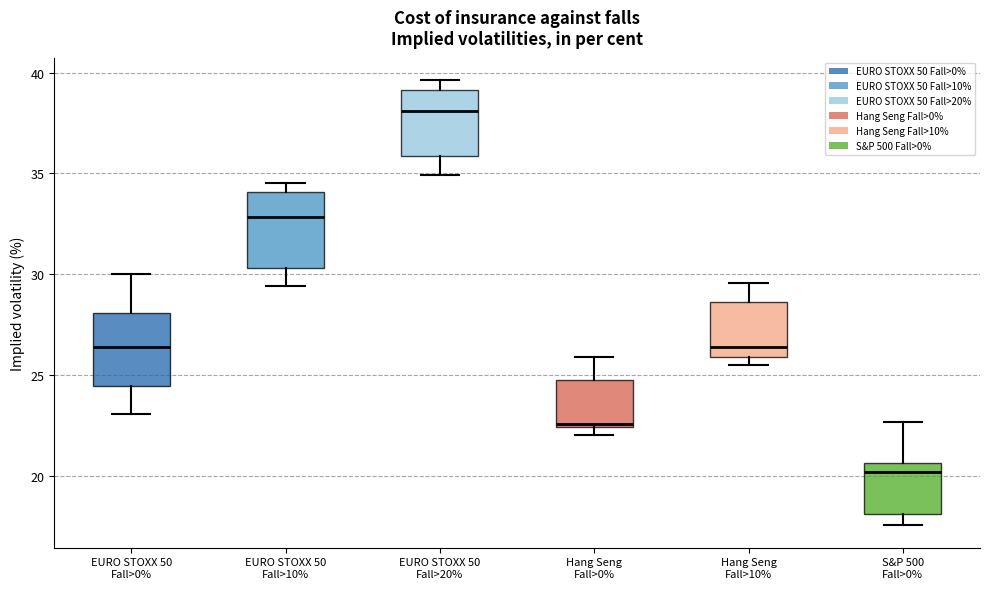

Reading left to right, transcribe this box plot: for each box, give where its median line is, the range the box spans, and where its two whiskers end, as read against the y-axis. The values are not printed on the chart, so give them approximately, as read against the axis.

EURO STOXX 50 Fall>0%: median 26.5, box 24.5 to 28.0, whiskers 23.0 to 30.0
EURO STOXX 50 Fall>10%: median 33.0, box 30.5 to 34.0, whiskers 29.5 to 34.5
EURO STOXX 50 Fall>20%: median 38.0, box 36.0 to 39.0, whiskers 35.0 to 39.5
Hang Seng Fall>0%: median 22.5, box 22.5 to 25.0, whiskers 22.0 to 26.0
Hang Seng Fall>10%: median 26.5, box 26.0 to 28.5, whiskers 25.5 to 29.5
S&P 500 Fall>0%: median 20.0, box 18.0 to 20.5, whiskers 17.5 to 22.5